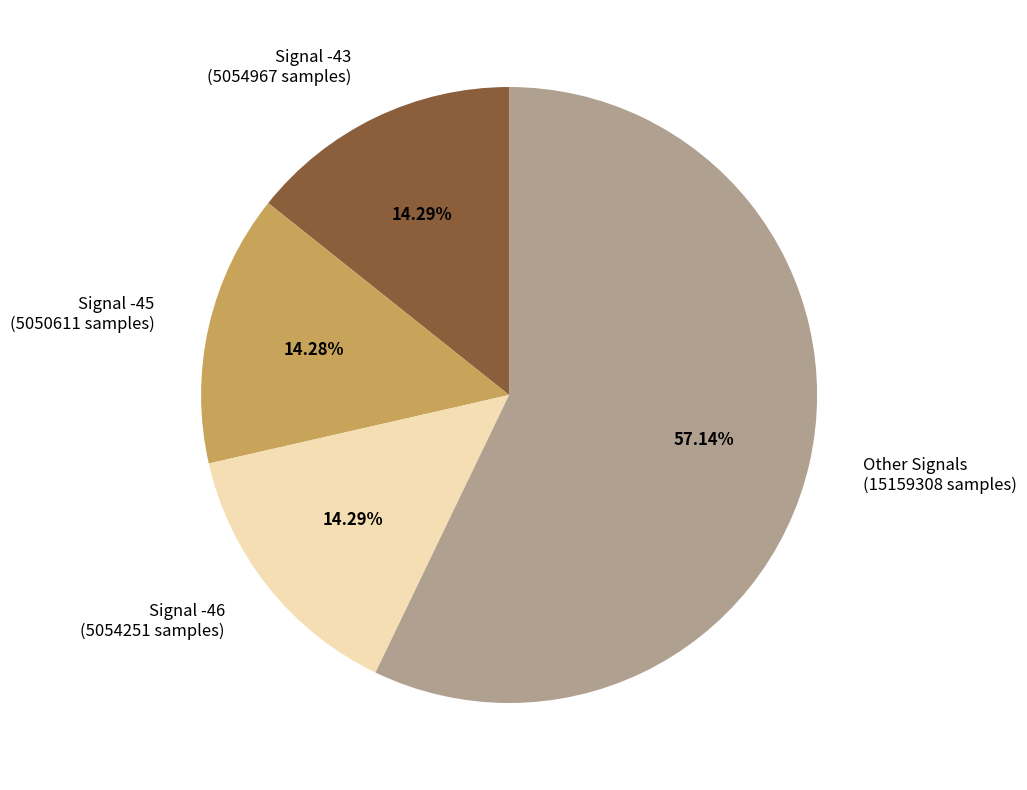

Approximately how many times larger is the value at Signal -43 (5054967 samples) compared to Other Signals (15159308 samples)?

0.3